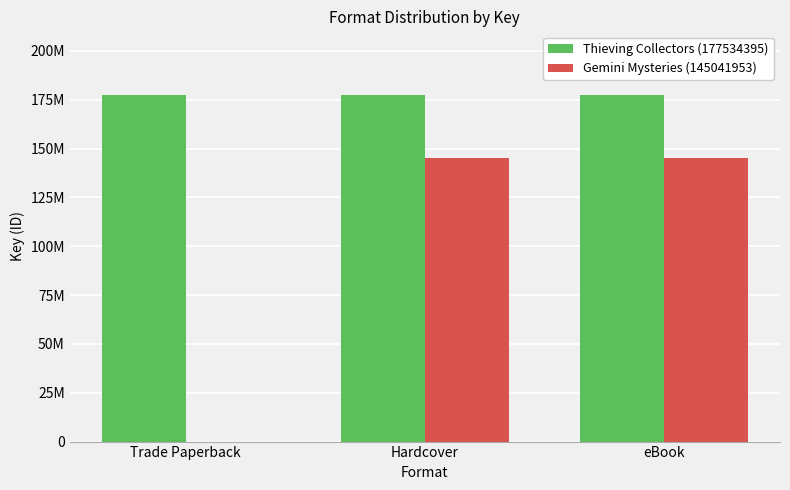

What are all the series names shown in the legend?

Thieving Collectors (177534395), Gemini Mysteries (145041953)